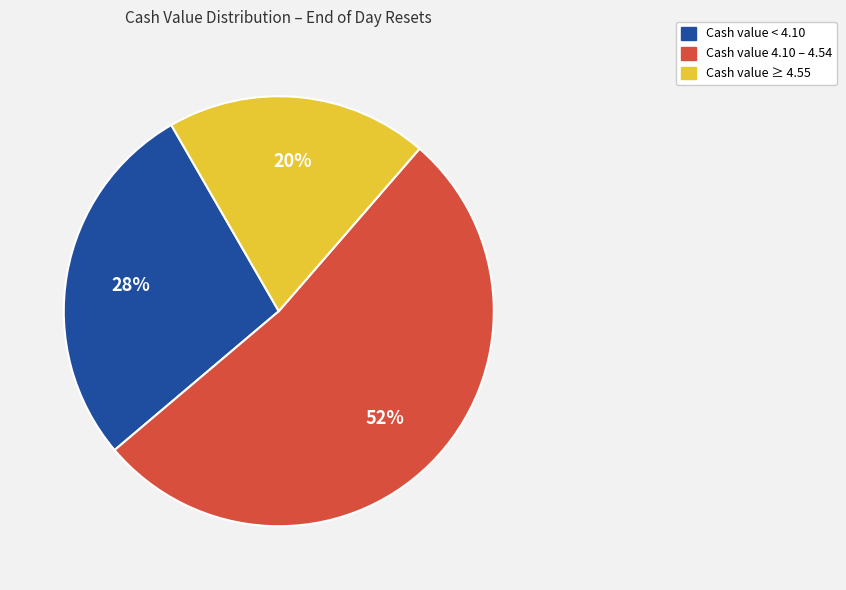

Is there a majority slice in this chart?

Yes